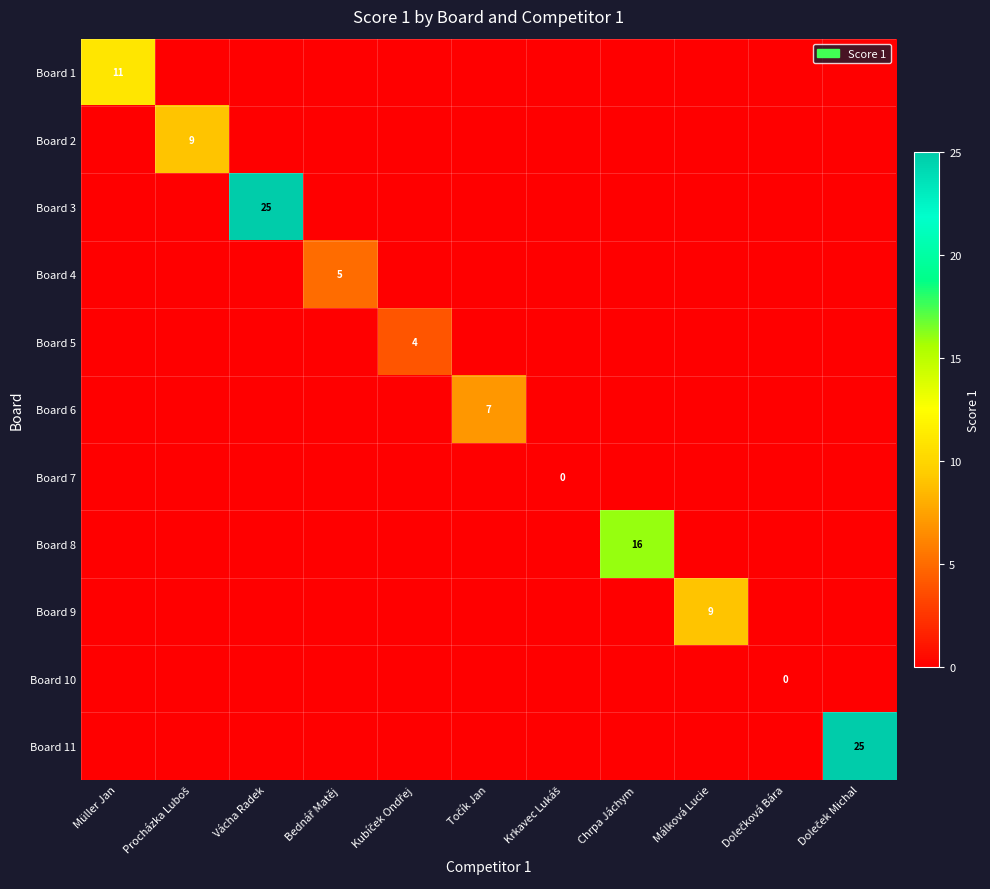

At how many categories does at least one series exceed 13?

3